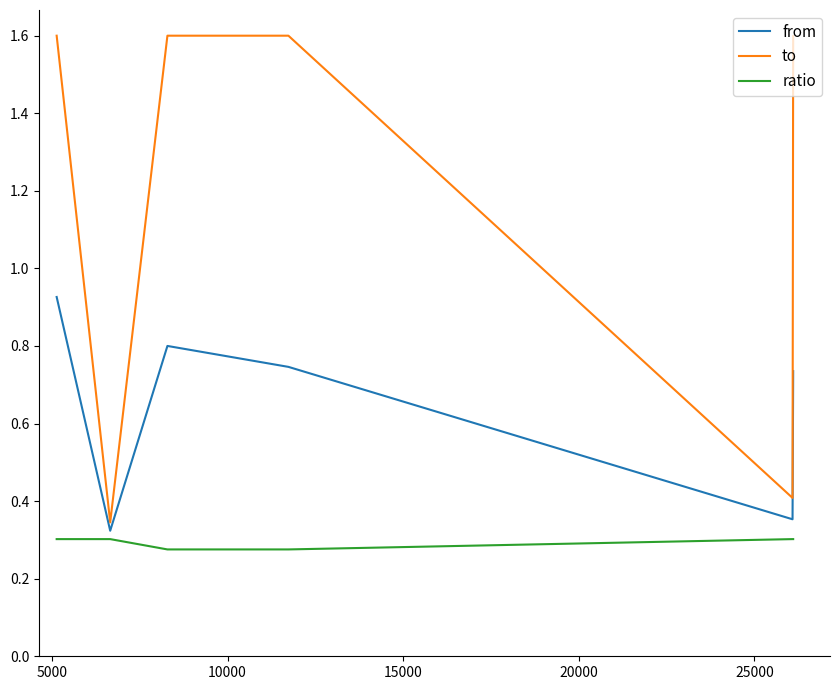

List the series in order of their overall mean, highest first.

to, from, ratio